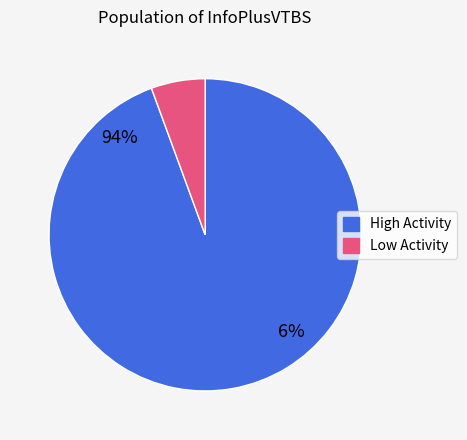

The 16:00 slice represents 1% of the pie. True or false?

False